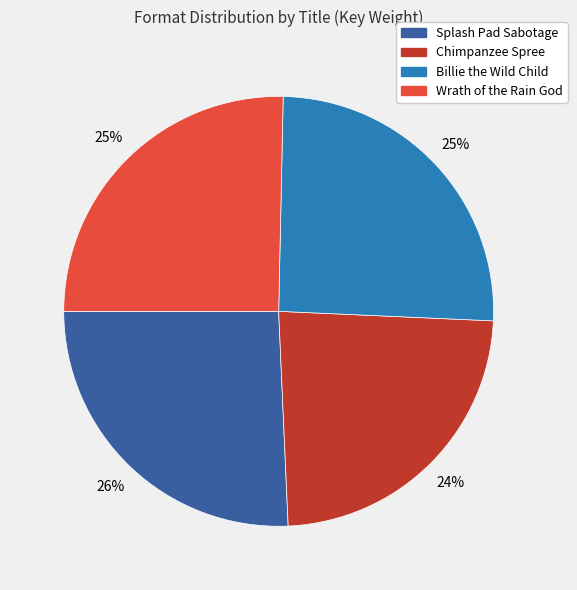

How many slices are in this pie chart?

4